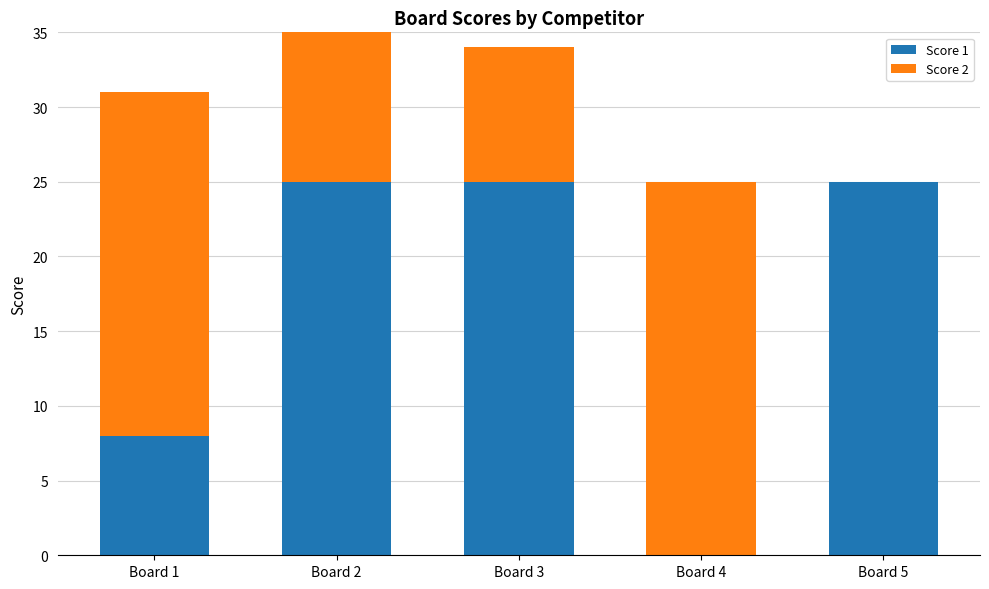

What is the greatest value displayed?

25